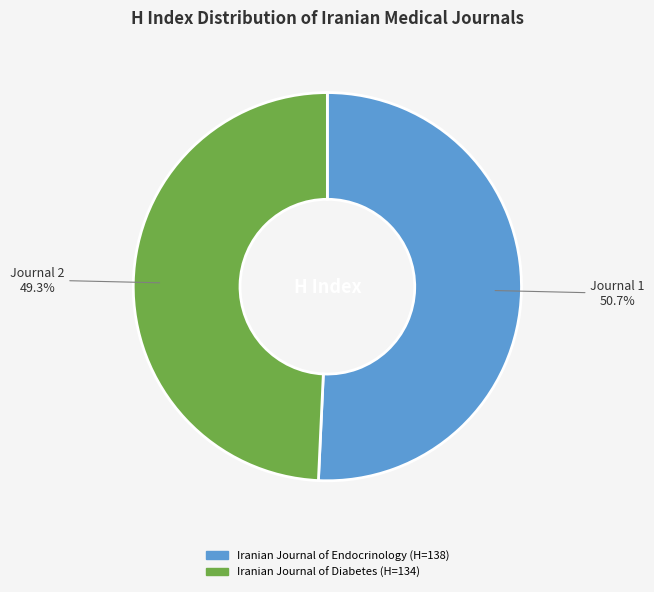

How many segments does this pie chart have?

2